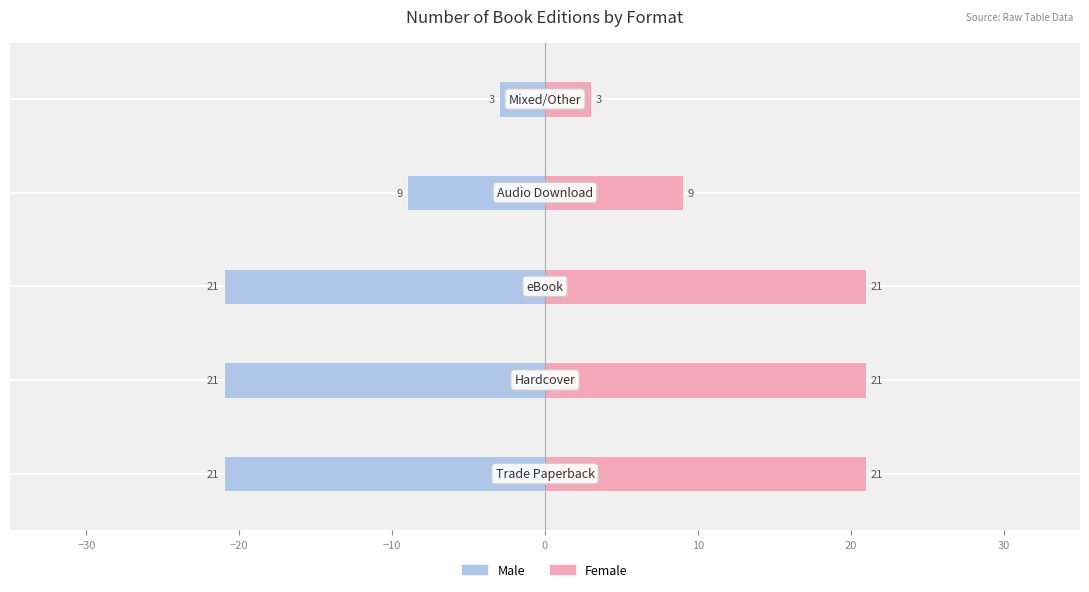

Between −40 and −20, which series saw the biggest shift?

Male